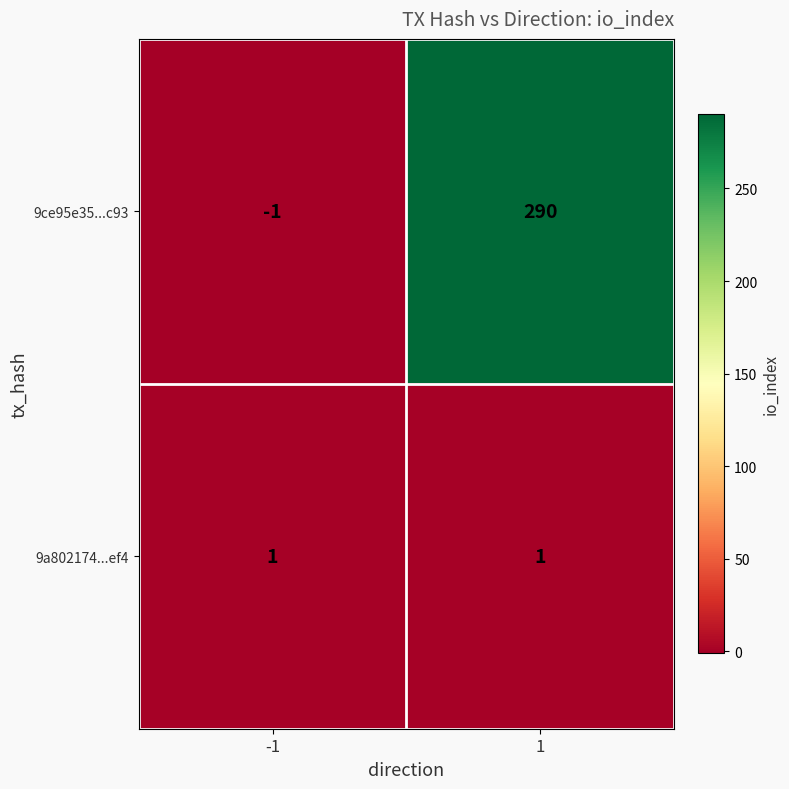

Reading left to right, list all the values displayed in this chart.

9ce95e35...c93: -1	290
9a802174...ef4: 1	1